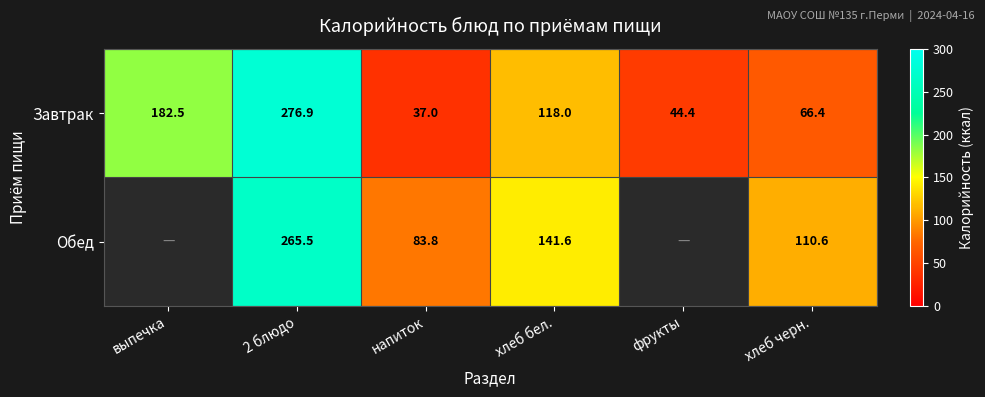

Is the value of Обед at хлеб бел. greater than the value of Завтрак at хлеб бел.?

Yes